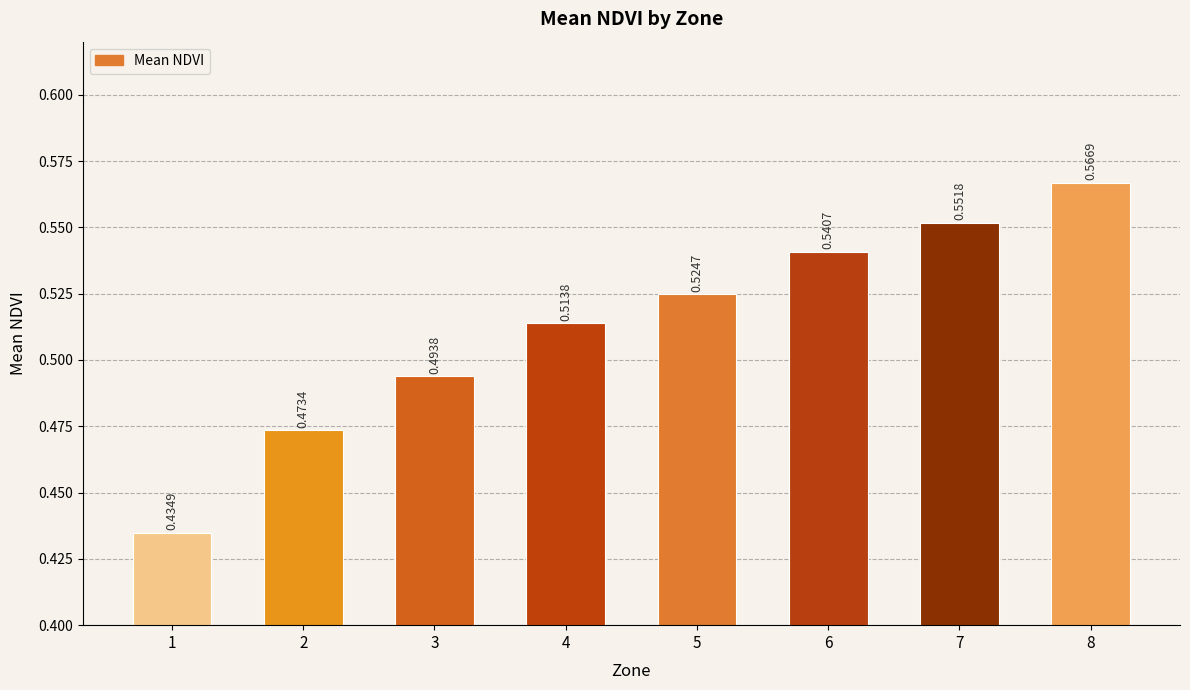

What is the change in value from 3 to 7?

+0.1